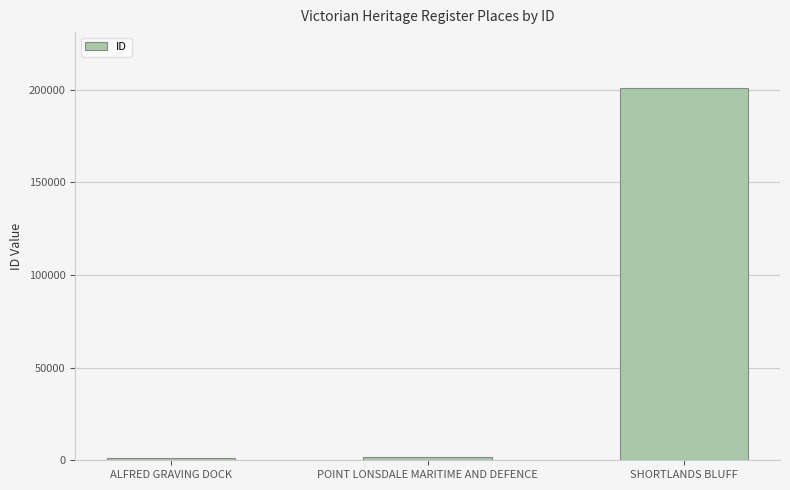

Is it true that the value at SHORTLANDS BLUFF is 200972?

True